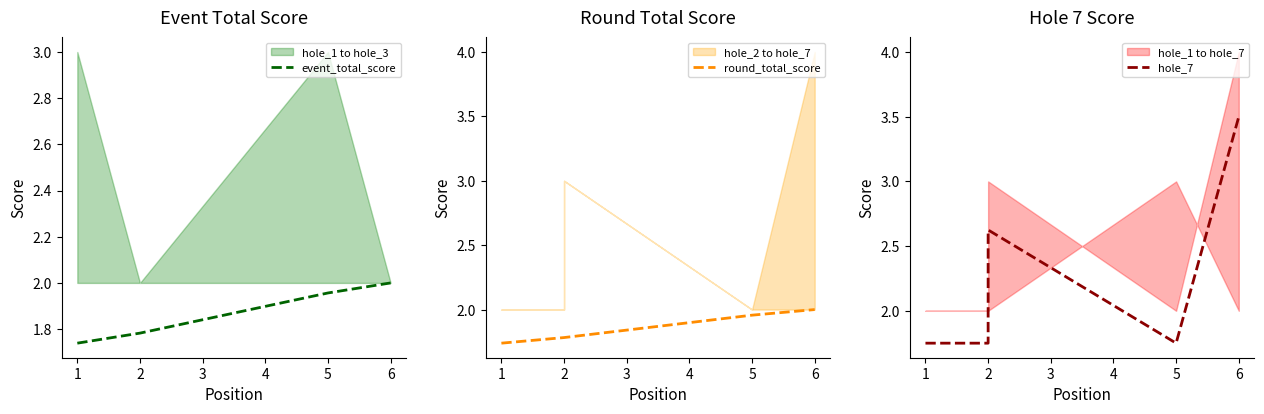

Which has a higher value, 1 or 2?

2